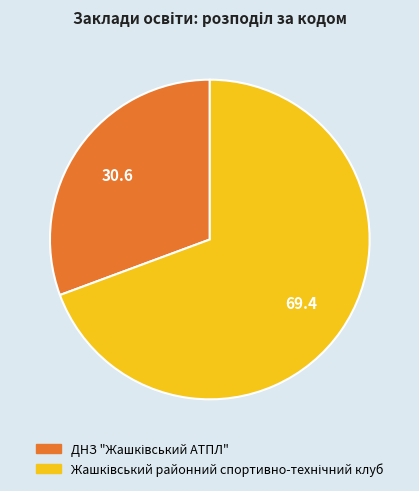

Is there a majority slice in this chart?

Yes